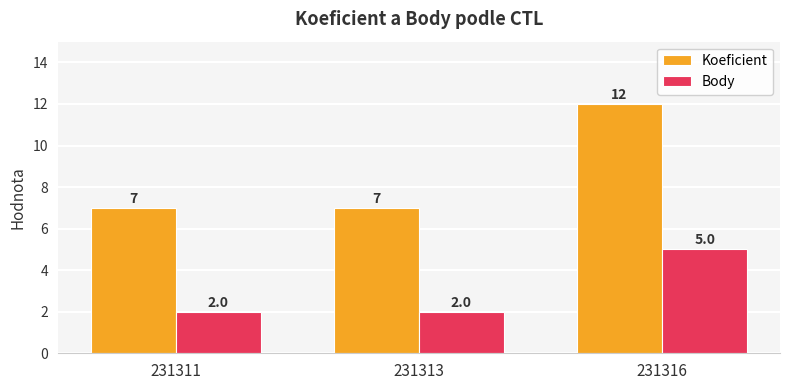

What is the value of the Koeficient bar at the 1st from the left?

7